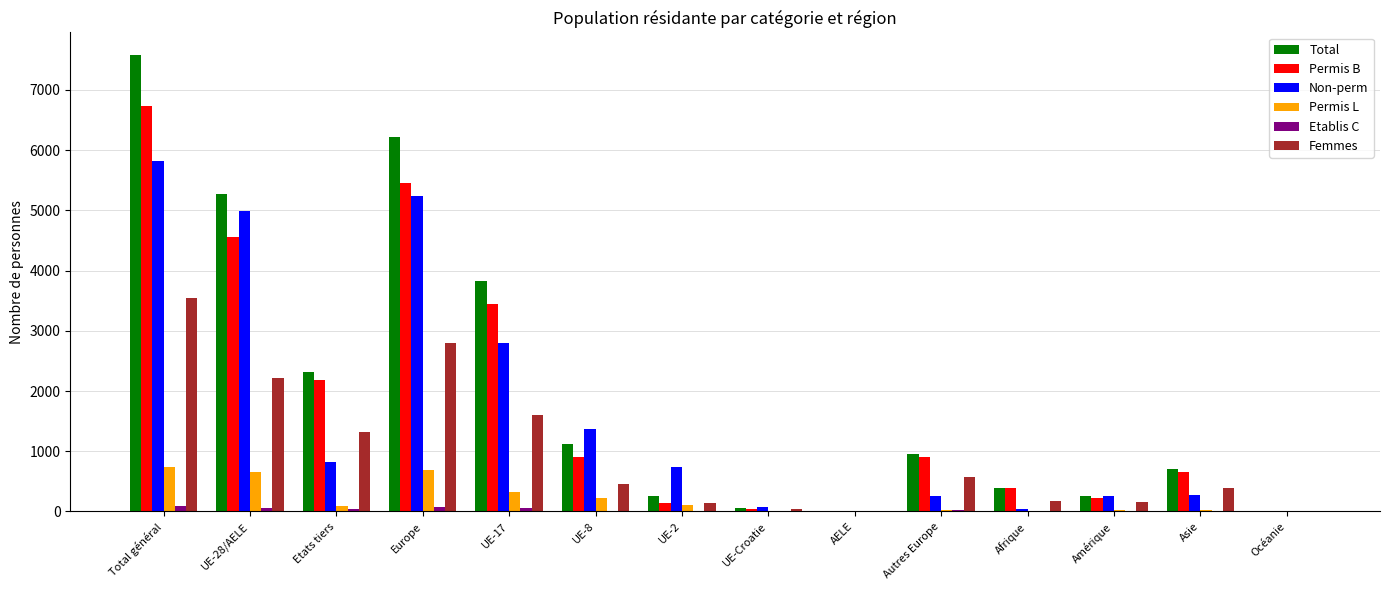

Between UE-28/AELE and UE-17, which series saw the biggest shift?

Non-perm